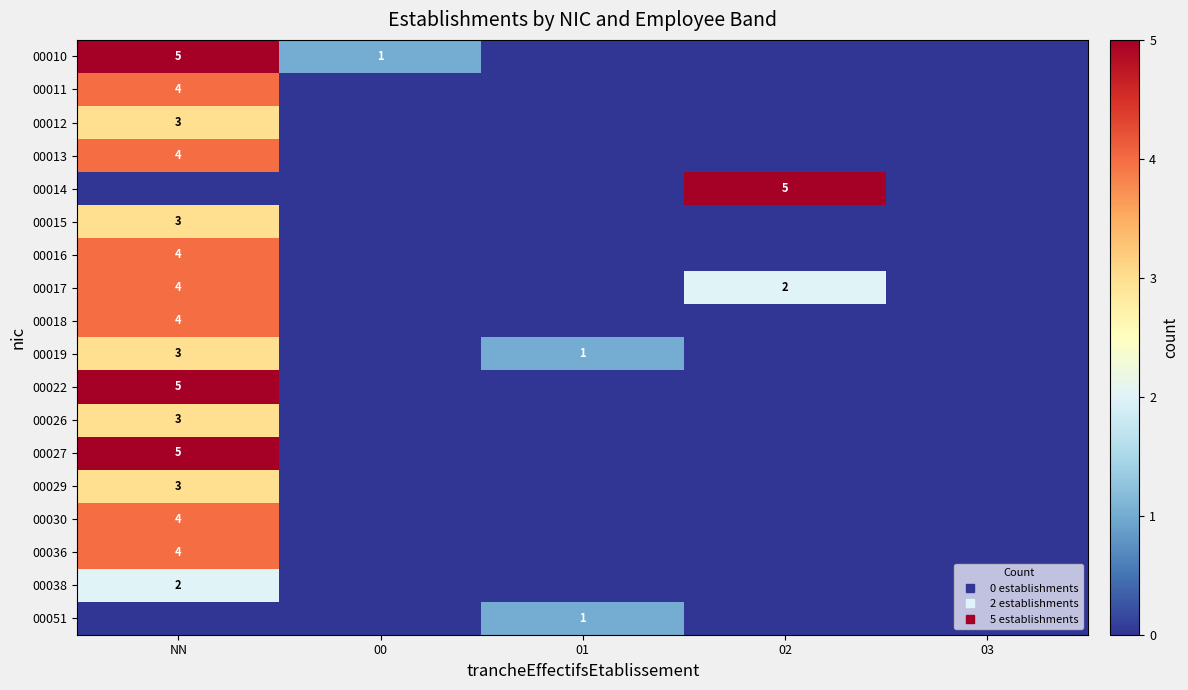

Which category has the lowest value in the 00027 series?

00